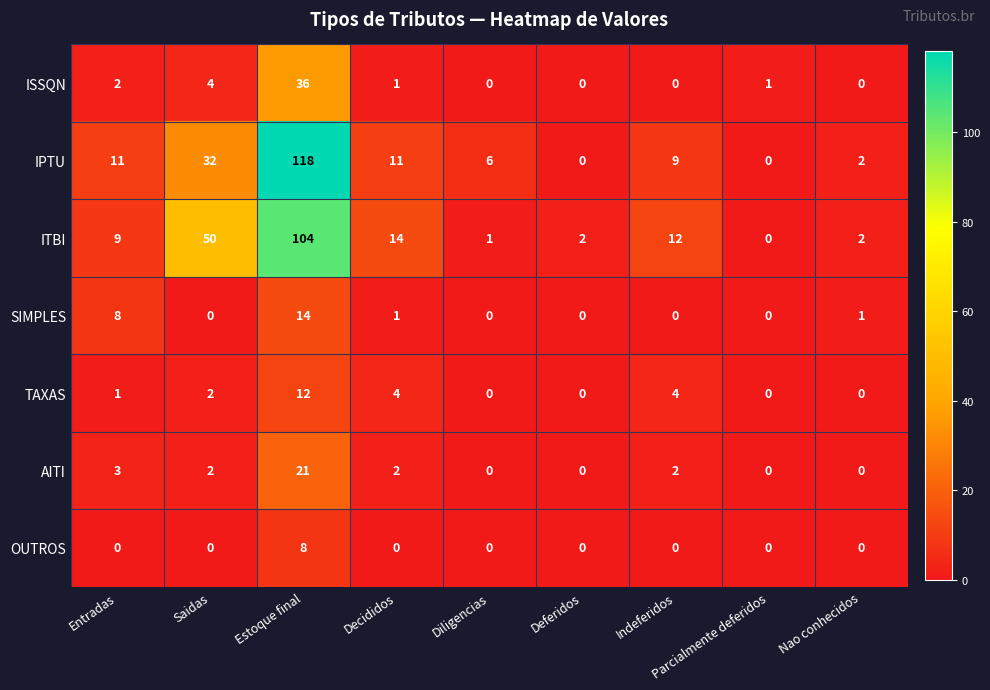

List the series in order of their peak value, highest first.

IPTU, ITBI, ISSQN, AITI, SIMPLES, TAXAS, OUTROS